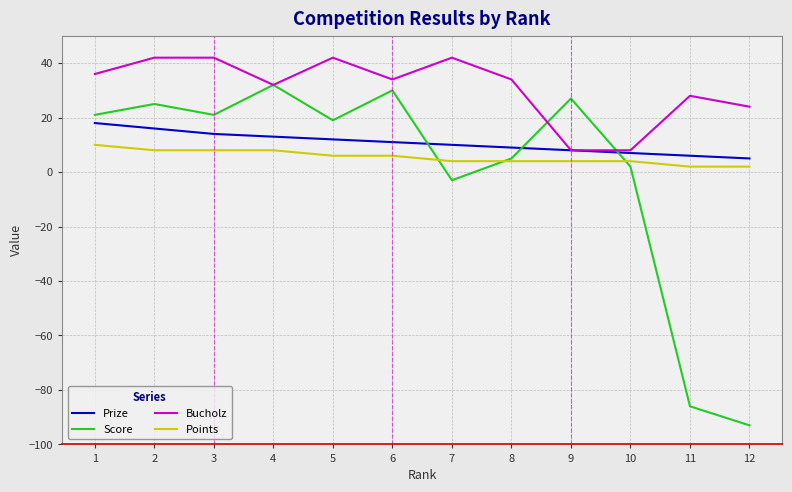

True or false: Points and Prize cross at least once.

False